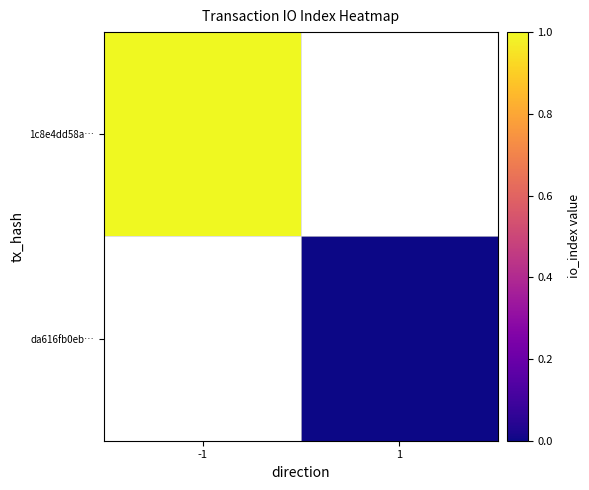

True or false: da616fb0eb… has a value of 0.0 at 1.

True